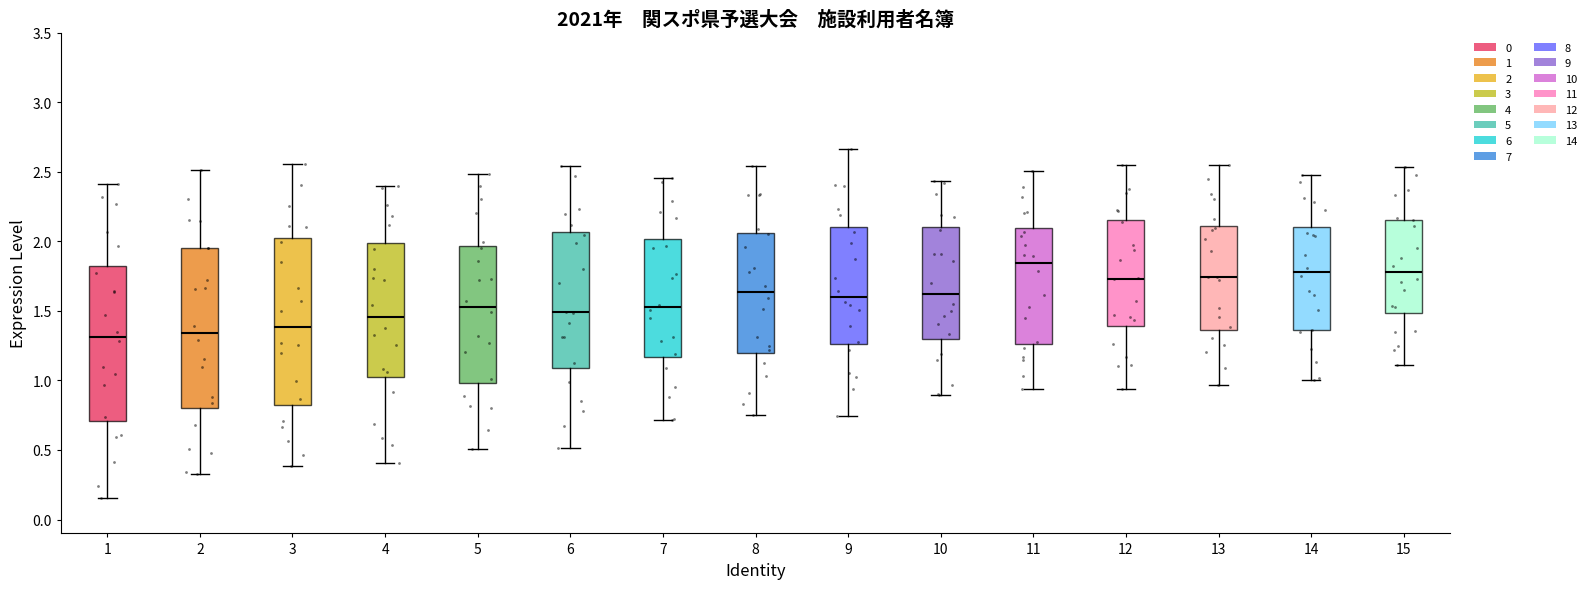

Reading left to right, transcribe this box plot: for each box, give where its median line is, the range the box spans, and where its two whiskers end, as read against the y-axis. The values are not printed on the chart, so give them approximately, as read against the axis.

1: median 1.30, box 0.70 to 1.80, whiskers 0.15 to 2.40
2: median 1.35, box 0.80 to 1.95, whiskers 0.35 to 2.50
3: median 1.40, box 0.85 to 2.00, whiskers 0.40 to 2.55
4: median 1.45, box 1.00 to 2.00, whiskers 0.40 to 2.40
5: median 1.55, box 1.00 to 1.95, whiskers 0.50 to 2.50
6: median 1.50, box 1.10 to 2.05, whiskers 0.50 to 2.55
7: median 1.50, box 1.15 to 2.00, whiskers 0.70 to 2.45
8: median 1.65, box 1.20 to 2.05, whiskers 0.75 to 2.55
9: median 1.60, box 1.25 to 2.10, whiskers 0.75 to 2.65
10: median 1.60, box 1.30 to 2.10, whiskers 0.90 to 2.45
11: median 1.85, box 1.25 to 2.10, whiskers 0.95 to 2.50
12: median 1.75, box 1.40 to 2.15, whiskers 0.95 to 2.55
13: median 1.75, box 1.35 to 2.10, whiskers 0.95 to 2.55
14: median 1.80, box 1.35 to 2.10, whiskers 1.00 to 2.50
15: median 1.80, box 1.50 to 2.15, whiskers 1.10 to 2.55